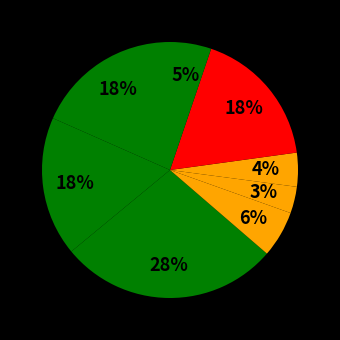

Count the number of slices in the pie.

8